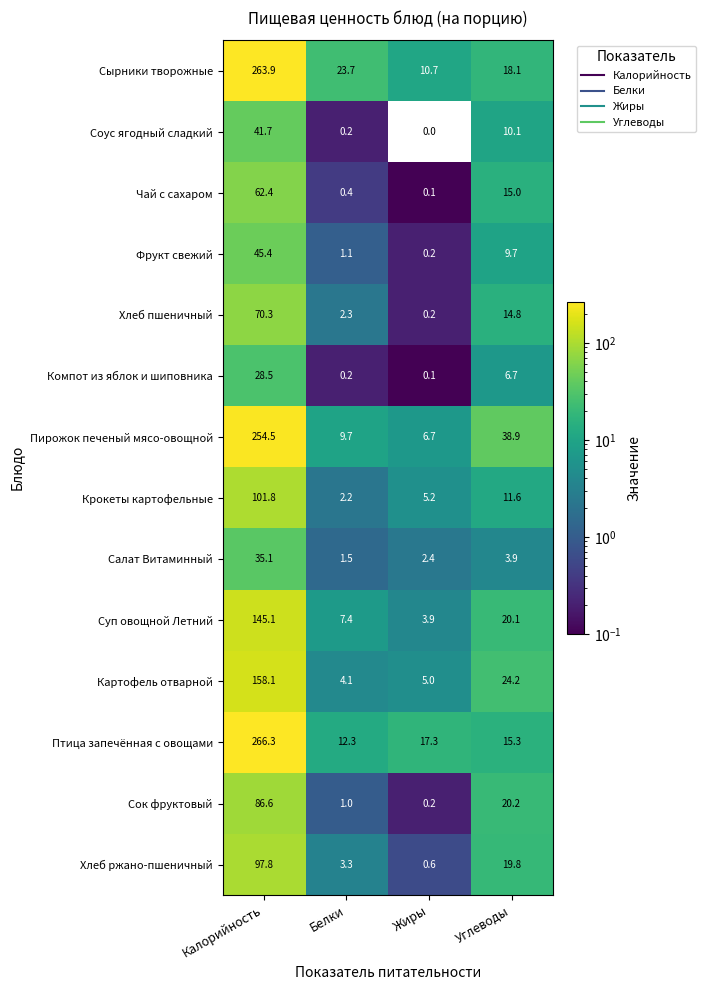

Which category has the highest value in the Птица запечённая с овощами series?

Калорийность